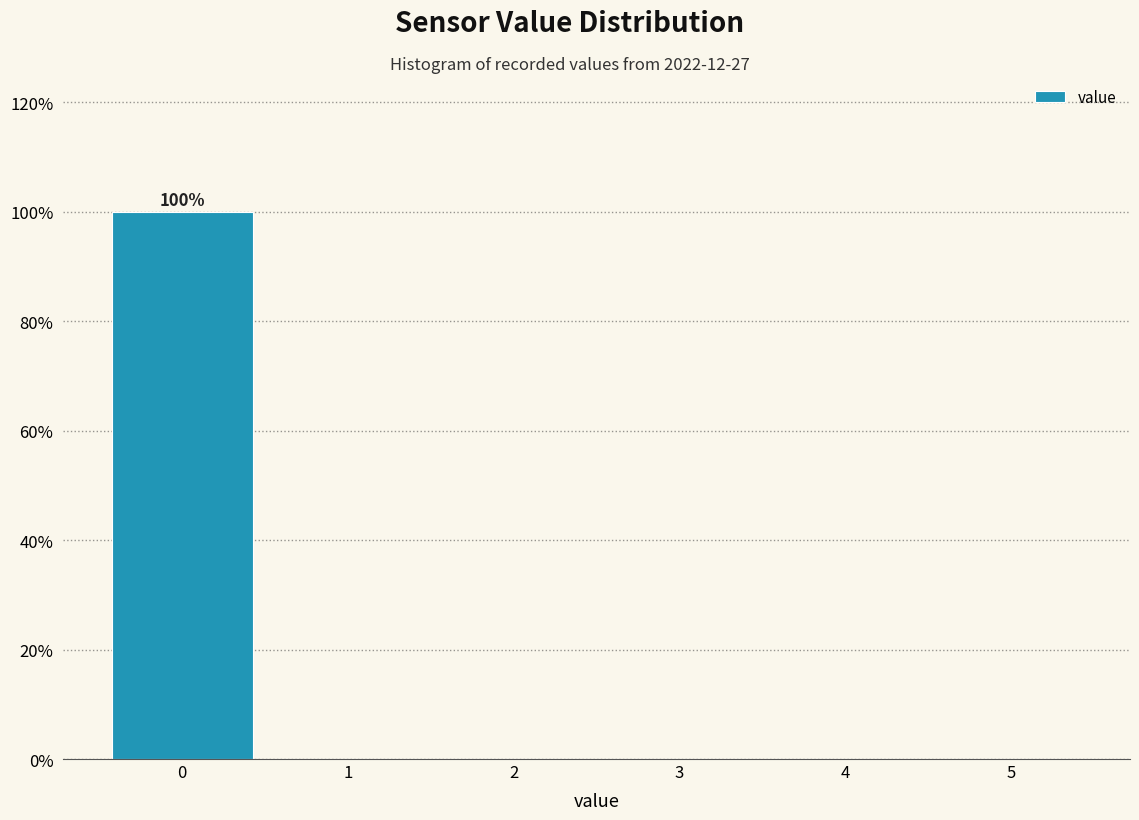

Which range on the x-axis has the tallest bar?

-0.5 to 0.5